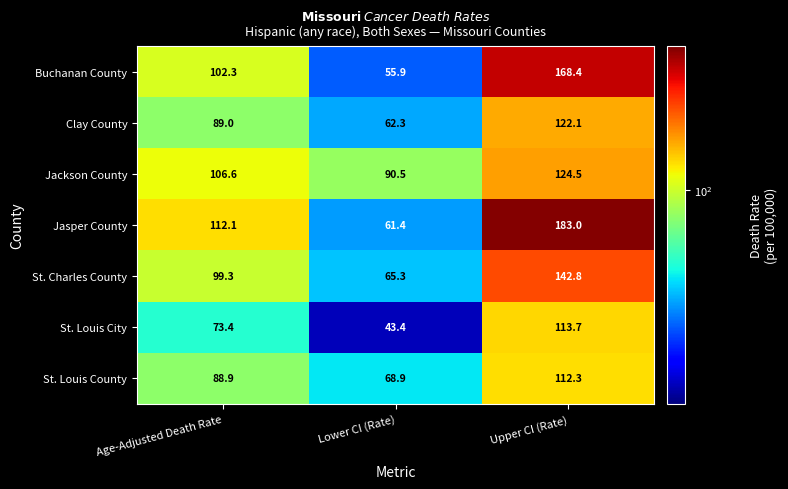

What is the difference between the highest and lowest values at Age-Adjusted Death Rate?

38.7